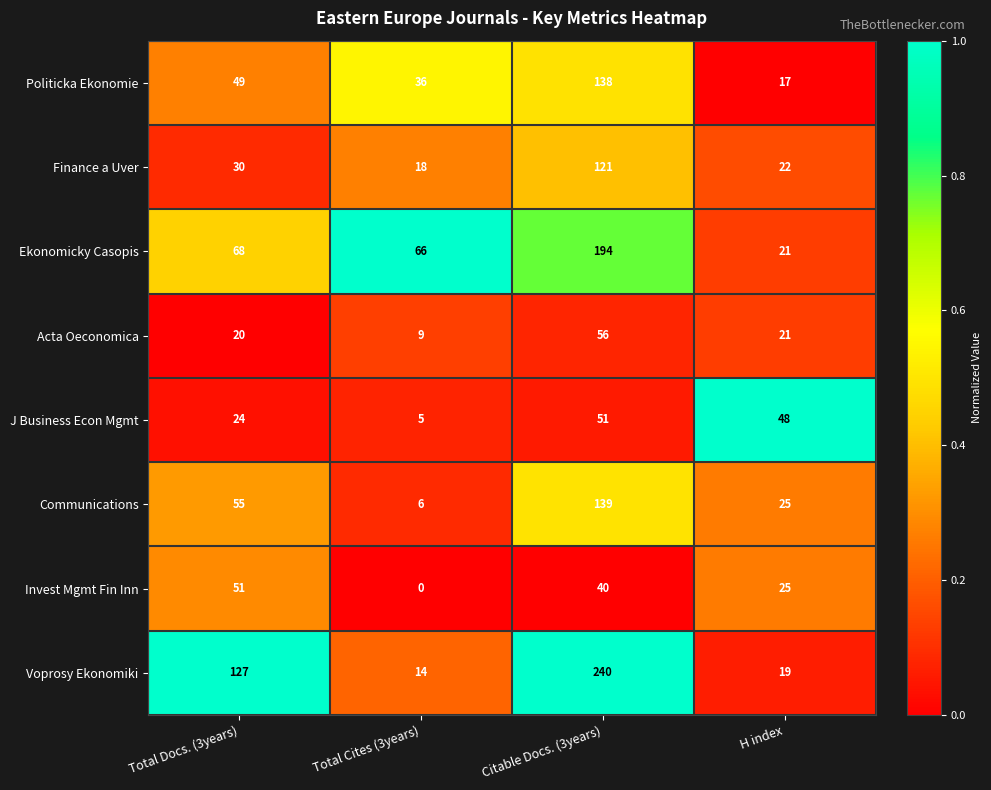

What is the average value of the Voprosy Ekonomiki series?

100